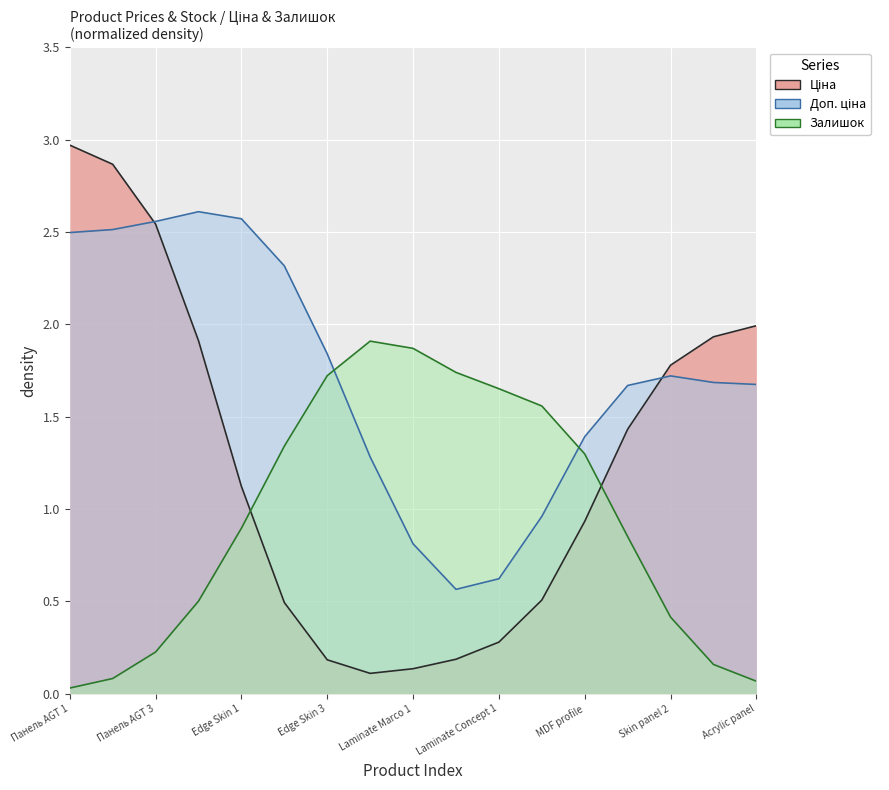

Is the value of Ціна at Edge Skin 3 greater than the value of Доп. ціна at Edge Skin 3?

No